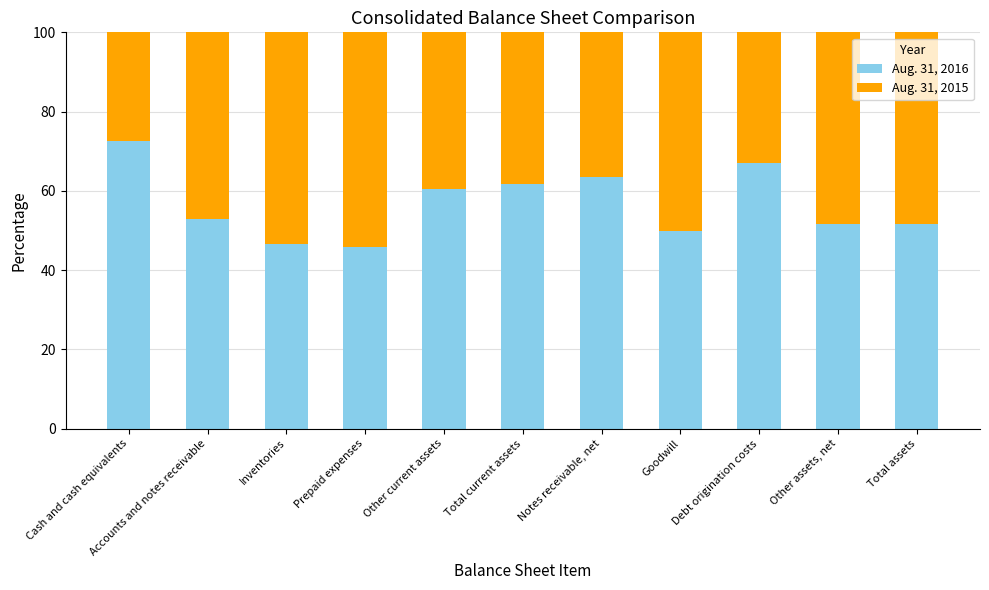

Is it true that Aug. 31, 2016 equals 39.2 at Other current assets?

False